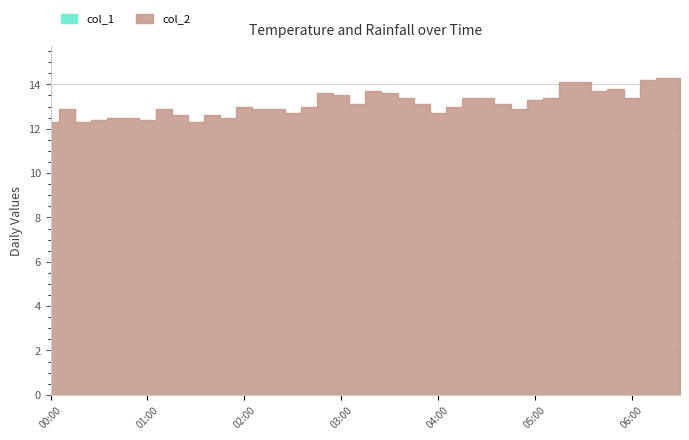

Which has a higher value, 03:10 or 05:20?

05:20